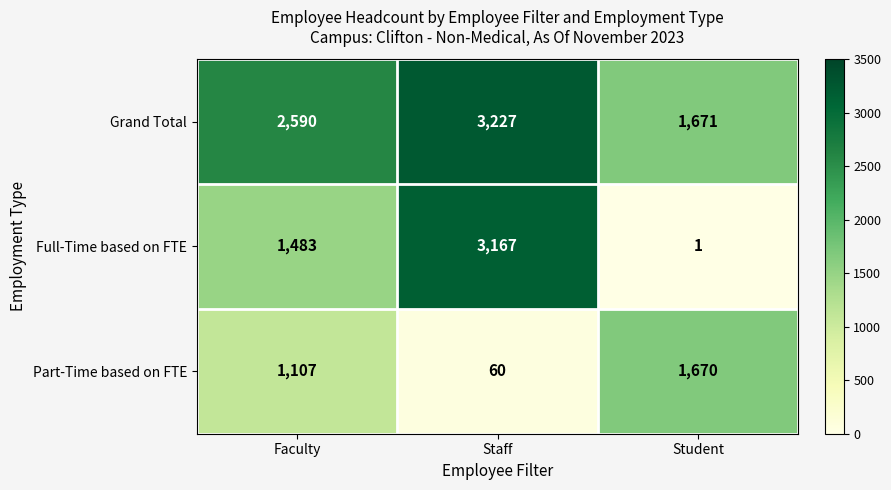

Reading right to left, transcribe all the data shown in this chart.

Grand Total: Student=1671	Staff=3227	Faculty=2590
Full-Time based on FTE: Student=1	Staff=3167	Faculty=1483
Part-Time based on FTE: Student=1670	Staff=60	Faculty=1107